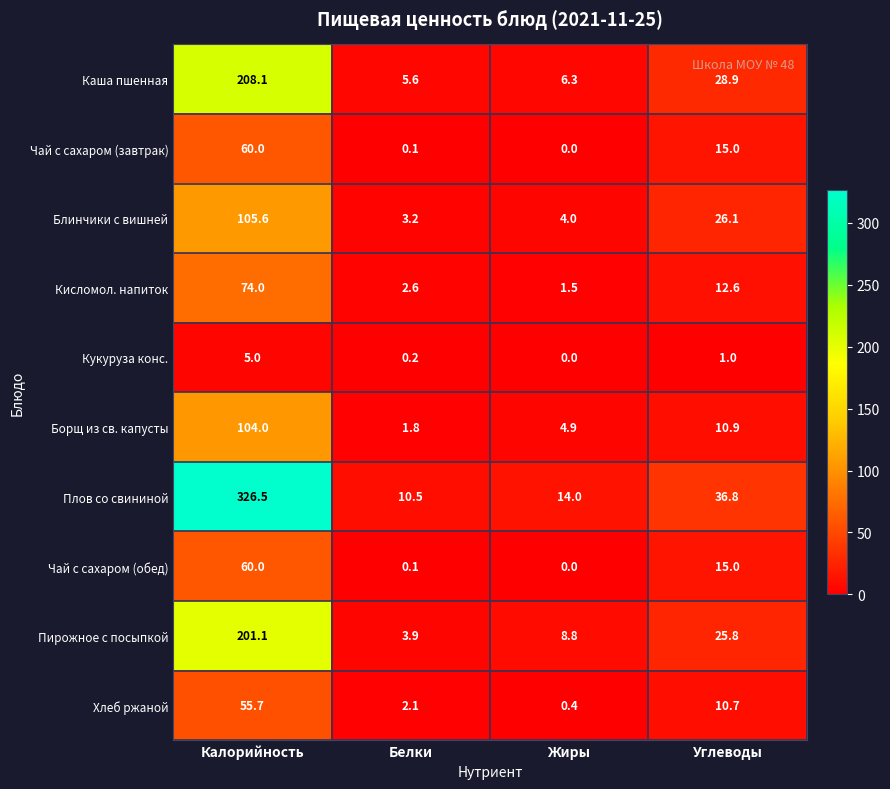

Which series has the largest range (max minus min)?

Плов со свининой